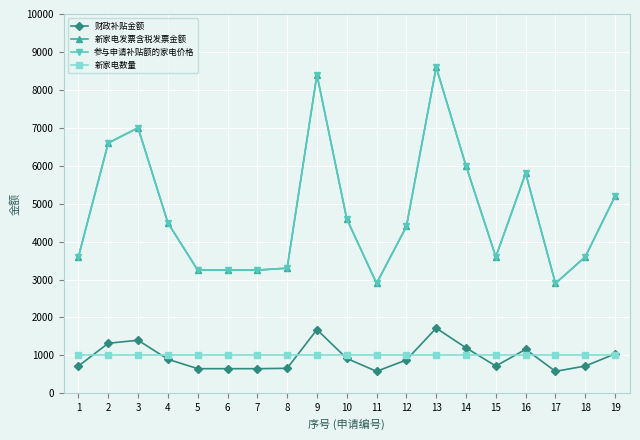

Which series has the largest range (max minus min)?

新家电发票含税发票金额